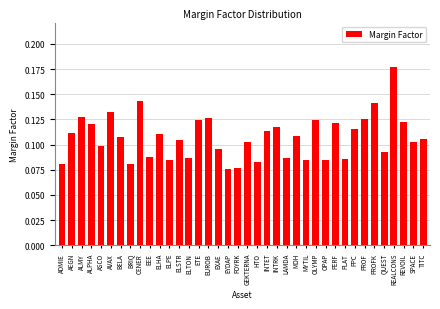

Count the values in the range 0 to 1.

38